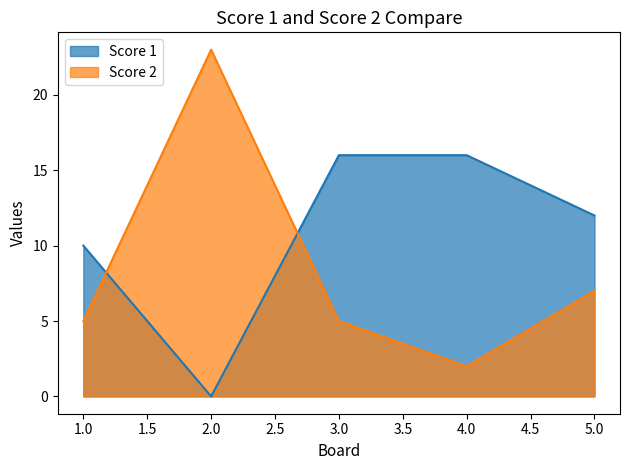

At which label does Score 1 first exceed 12?

3.0